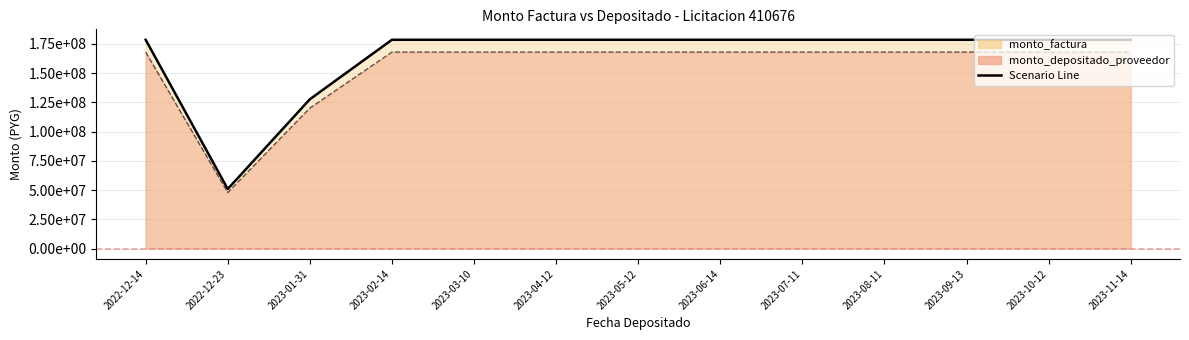

List the labels in order of monto_depositado_proveedor value, largest first.

2022-12-14, 2023-02-14, 2023-03-10, 2023-04-12, 2023-05-12, 2023-06-14, 2023-07-11, 2023-08-11, 2023-09-13, 2023-10-12, 2023-11-14, 2023-01-31, 2022-12-23